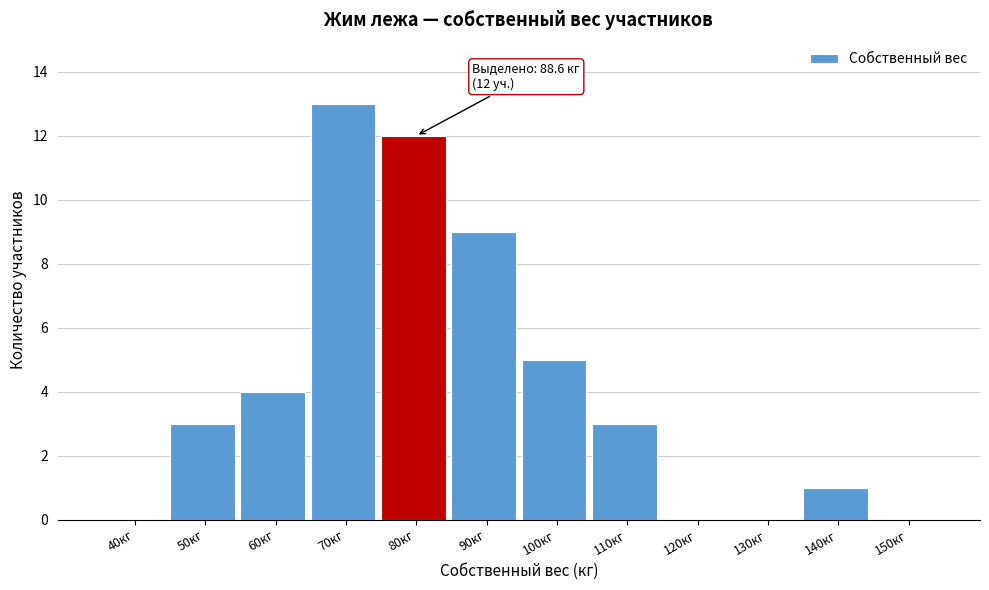

Reading left to right, list all the values displayed in this chart.

40кг=0	50кг=3	60кг=4	70кг=13	80кг=12	90кг=9	100кг=5	110кг=3	120кг=0	130кг=0	140кг=1	150кг=0